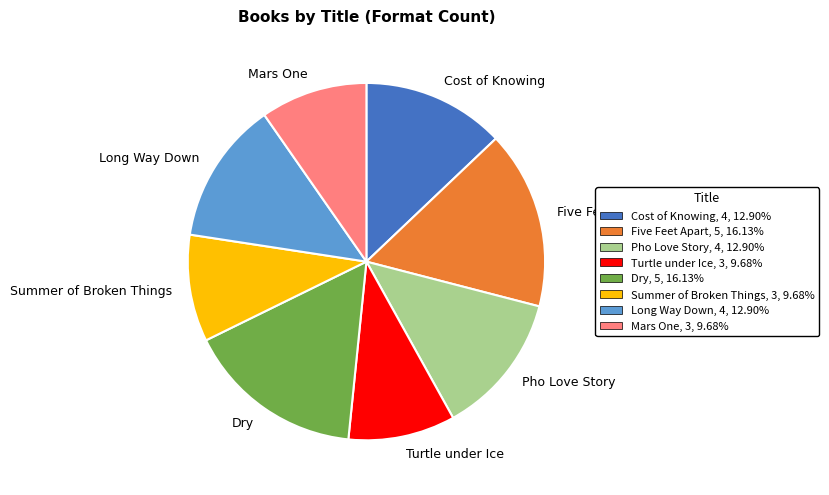

Is the sum of Mars One and Five Feet Apart greater than half?

No